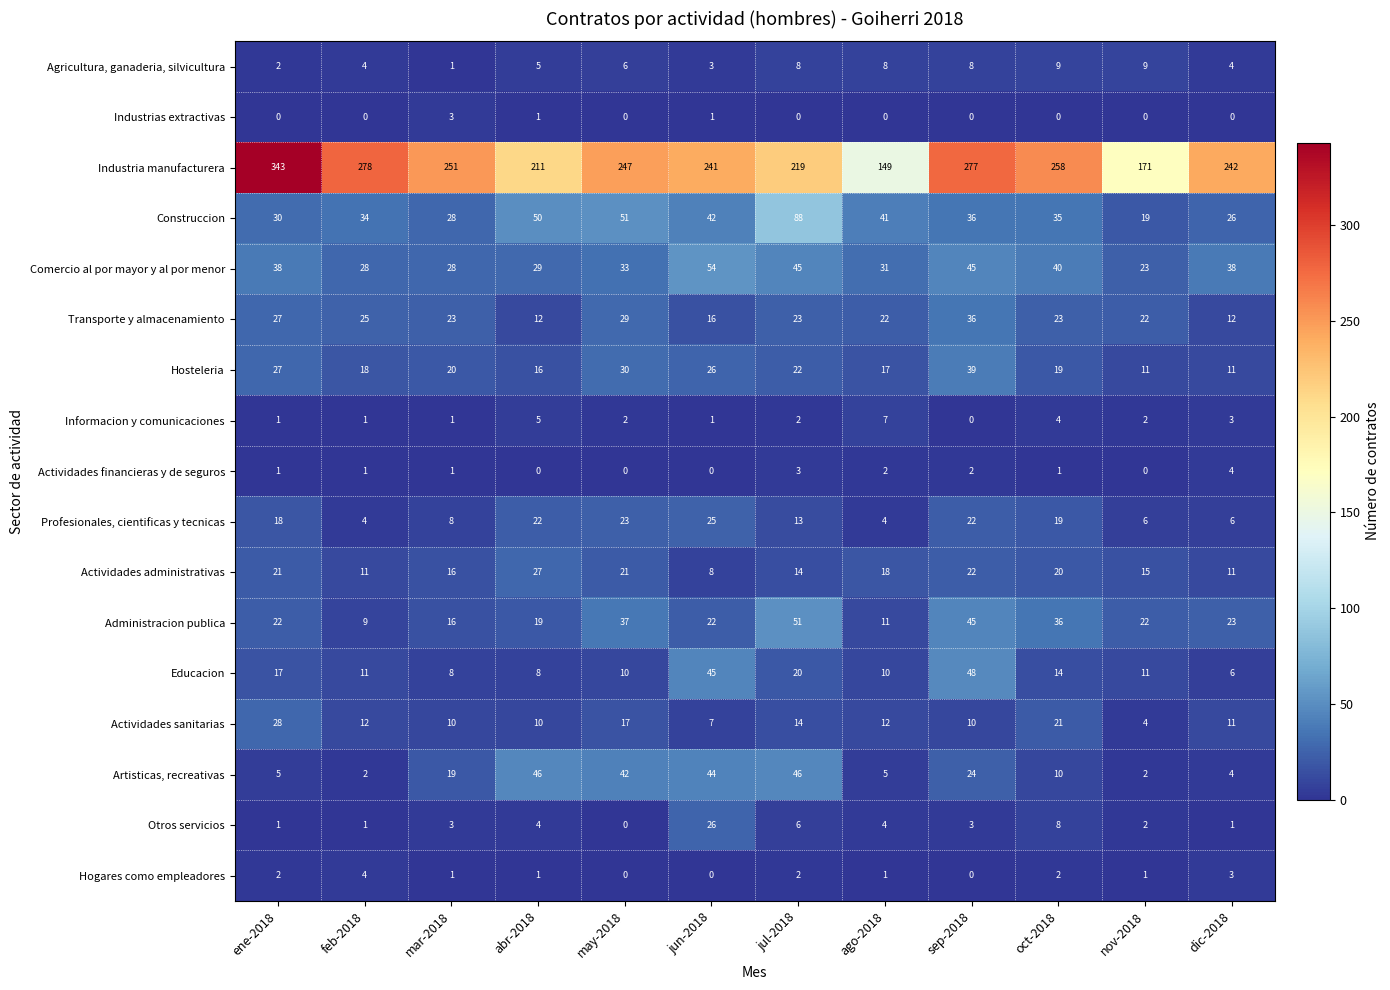

At which category is the sum across all series the highest?

sep-2018